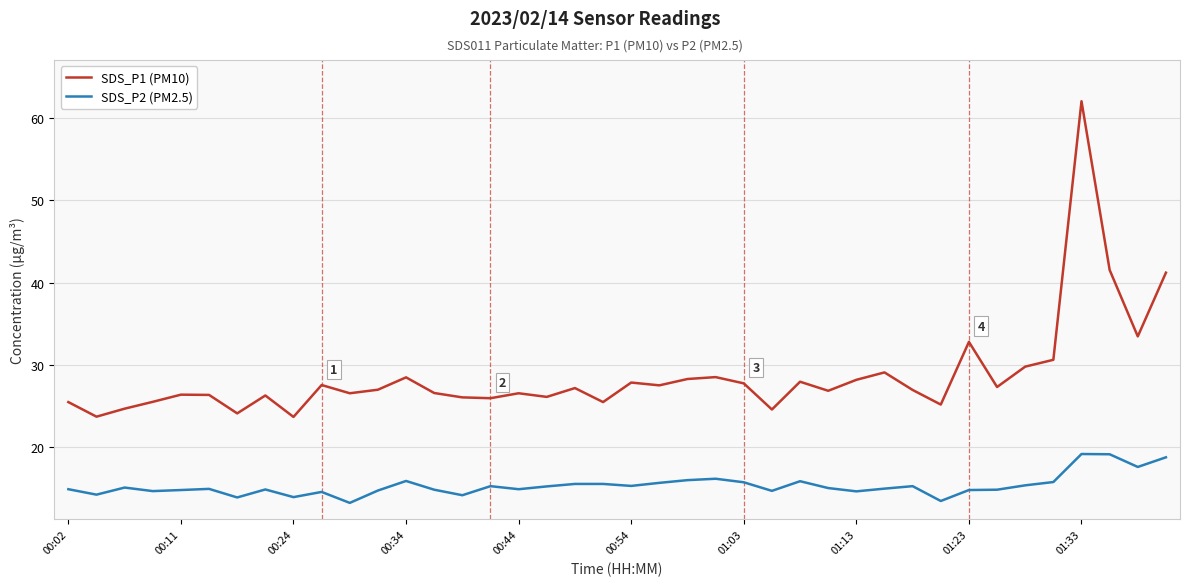

What is the highest value of the SDS_P2 (PM2.5) series?

19.2